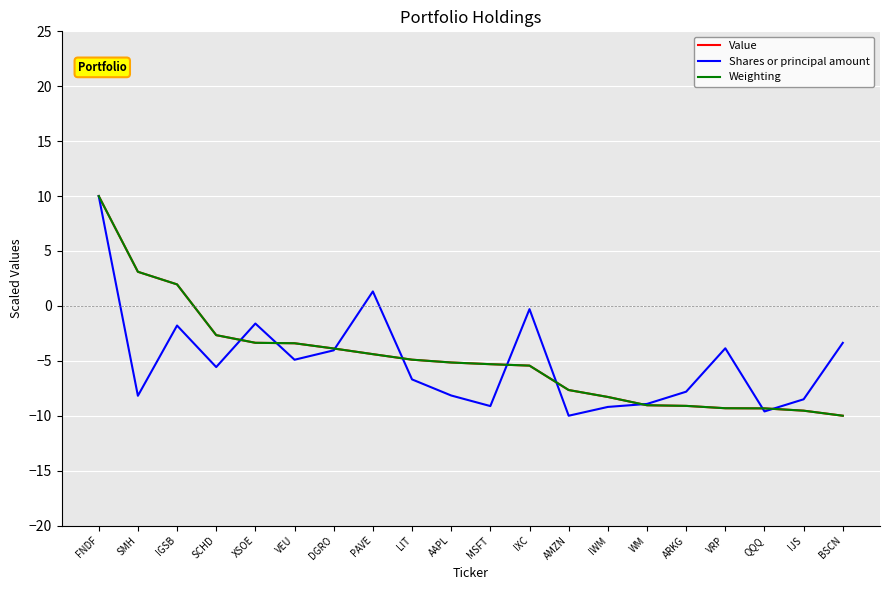

What is the difference between the highest and lowest values at LIT?

1.8